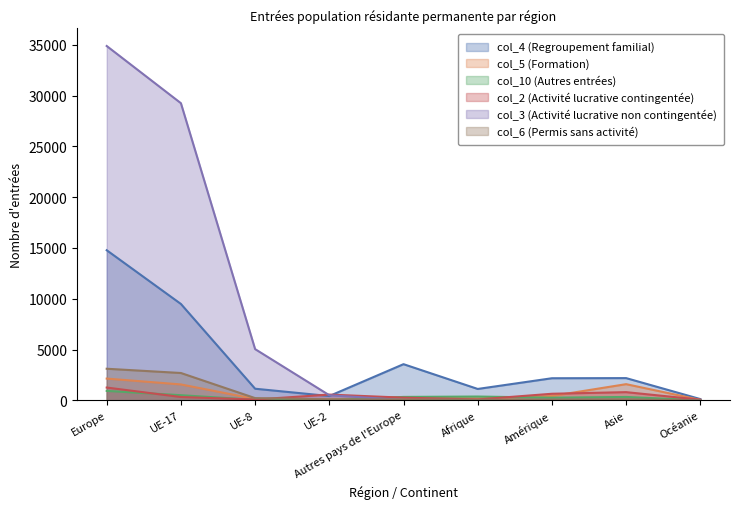

The col_2 (Activité lucrative contingentée) series shows 259 at Autres pays de l'Europe. True or false?

True